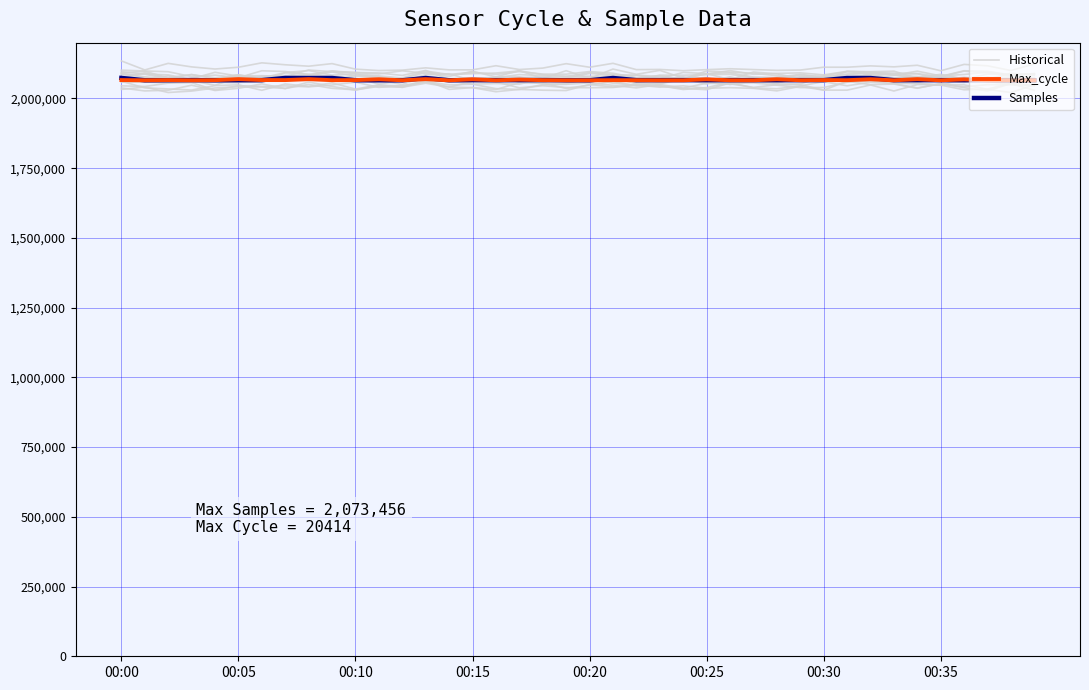

True or false: Historical and Max_cycle cross at least once.

True